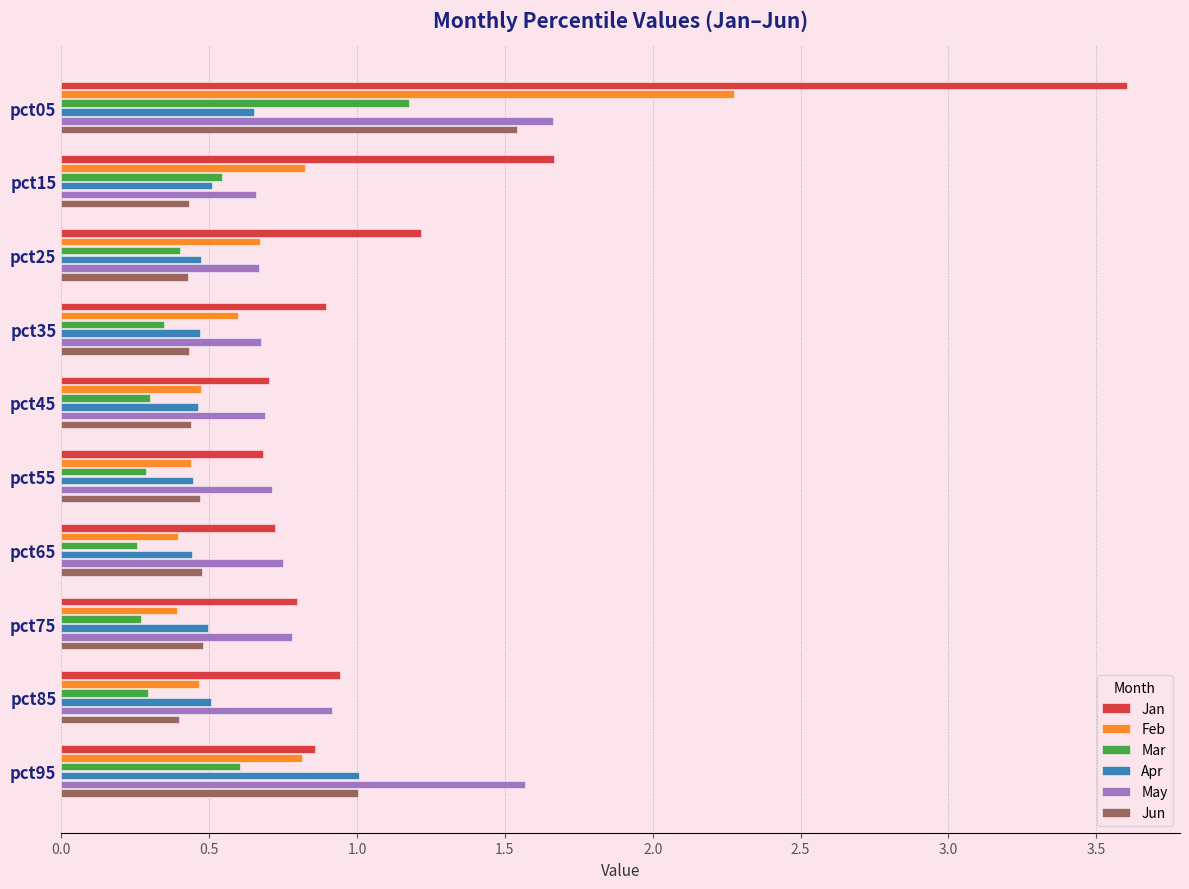

What is the difference between the highest and lowest values at pct15?

1.2